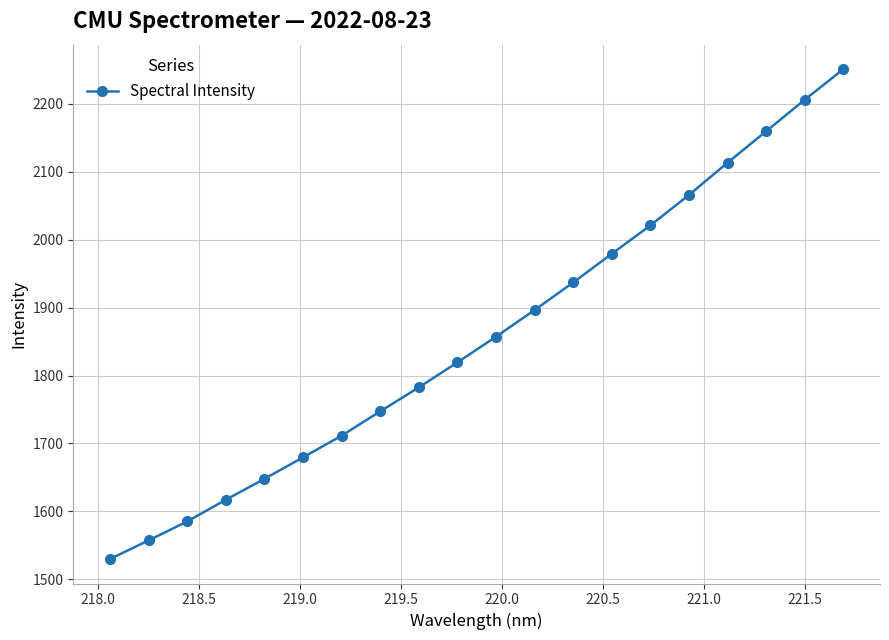

What is the greatest value displayed?

2251.2